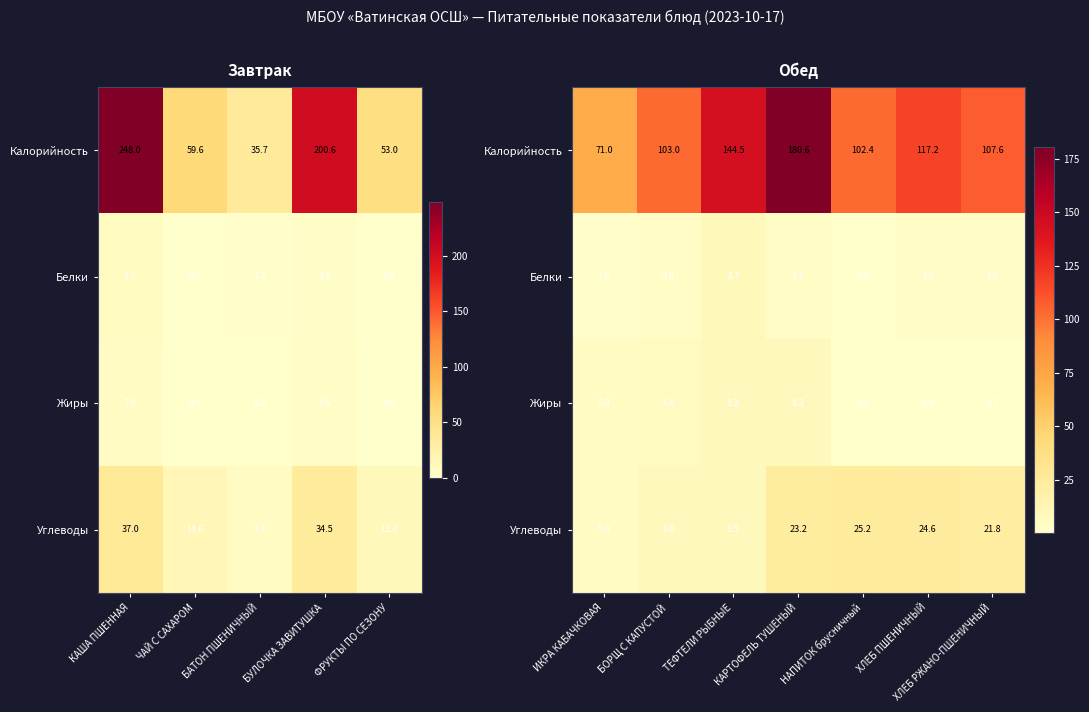

The Белки series shows 1.0 at КАРТОФЕЛЬ ТУШЕНЫЙ. True or false?

False